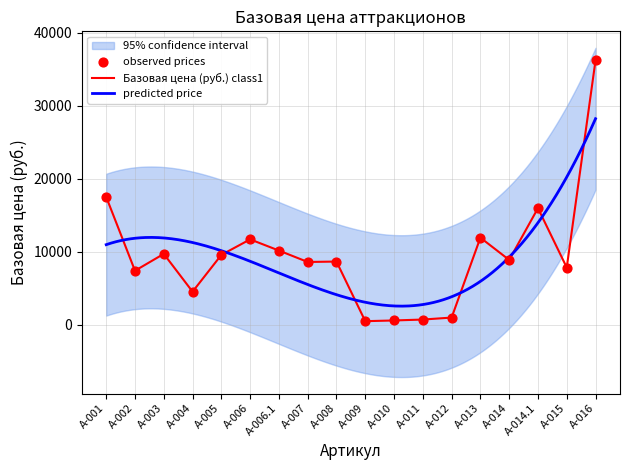

What is the change in value from А-009 to А-010?

+98